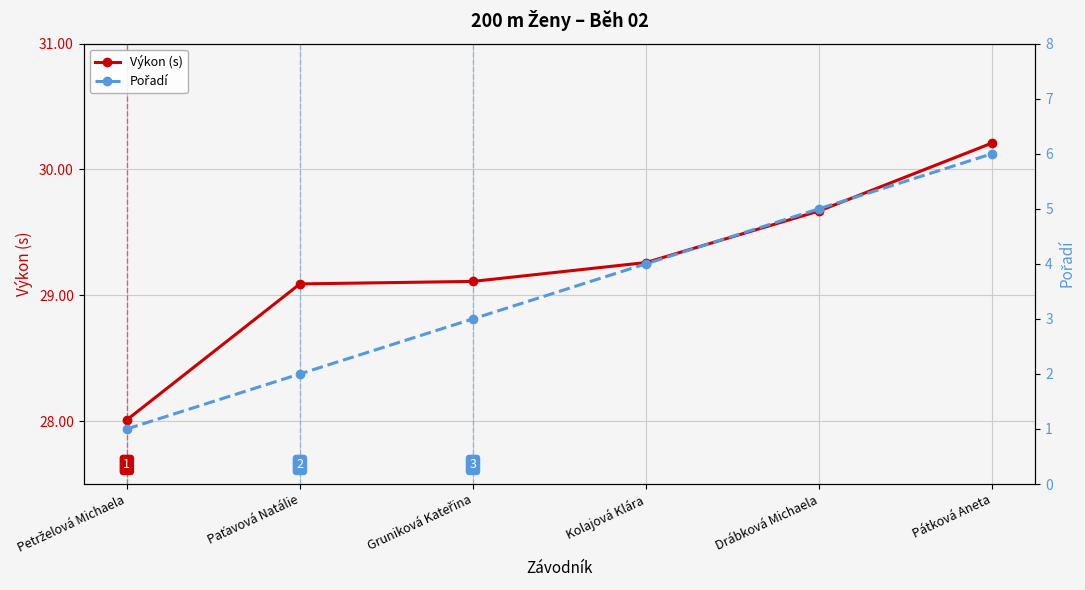

Is it true that Pořadí equals 3.0 at Gruniková Kateřina?

True